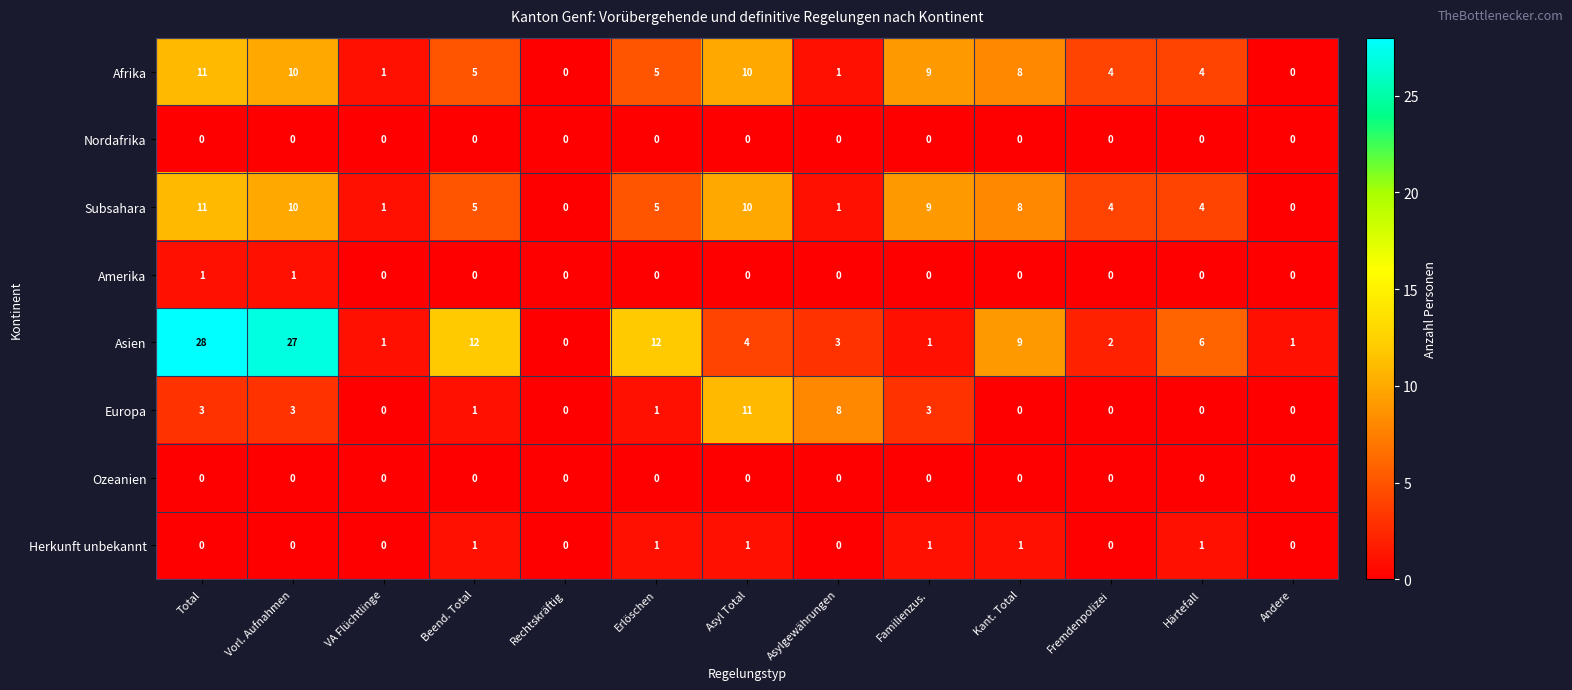

What is the total value across all series at Erlöschen?

24